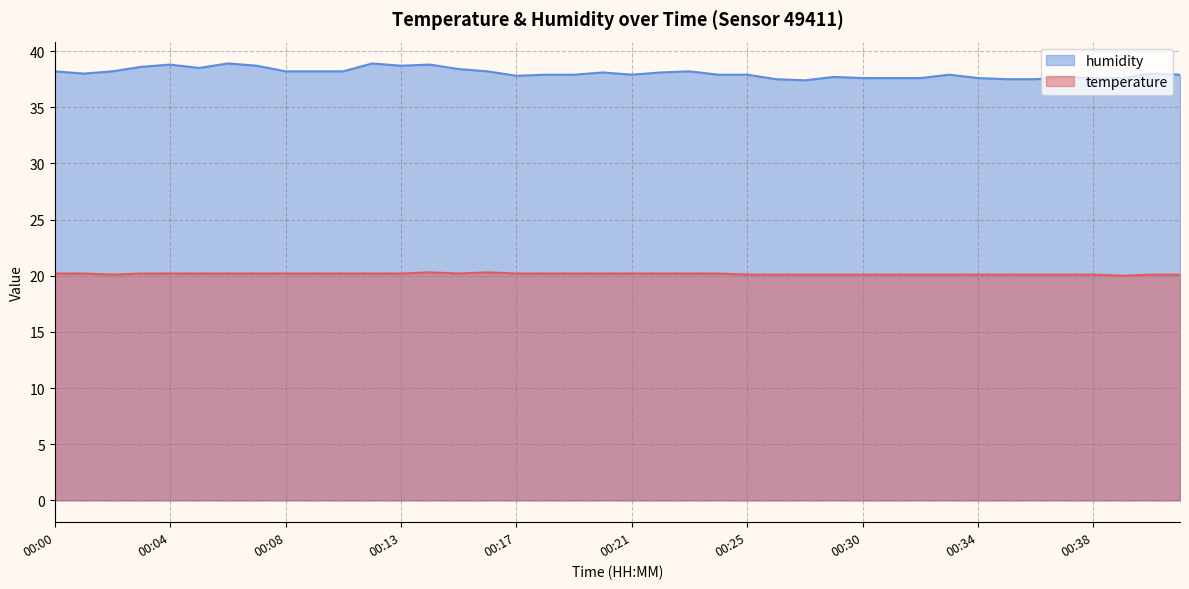

In humidity, how many points are higher than both neighbors (excluding endpoints)?

10